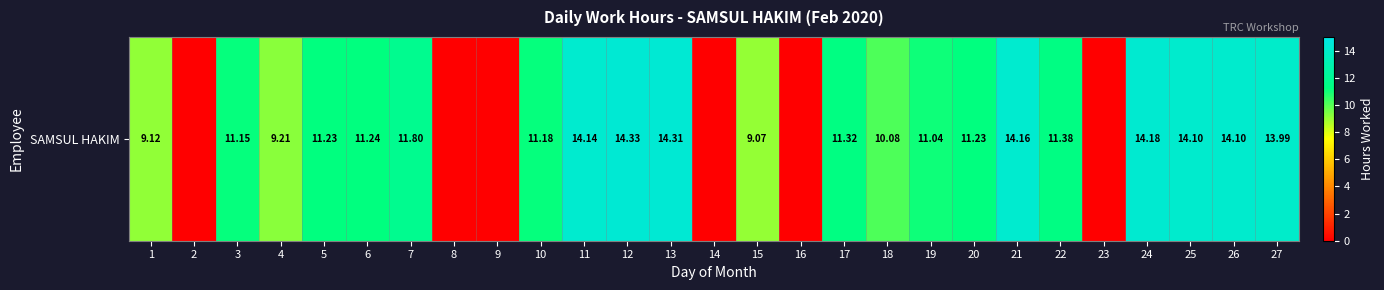

What is the change in value from 15 to 17?

+2.2